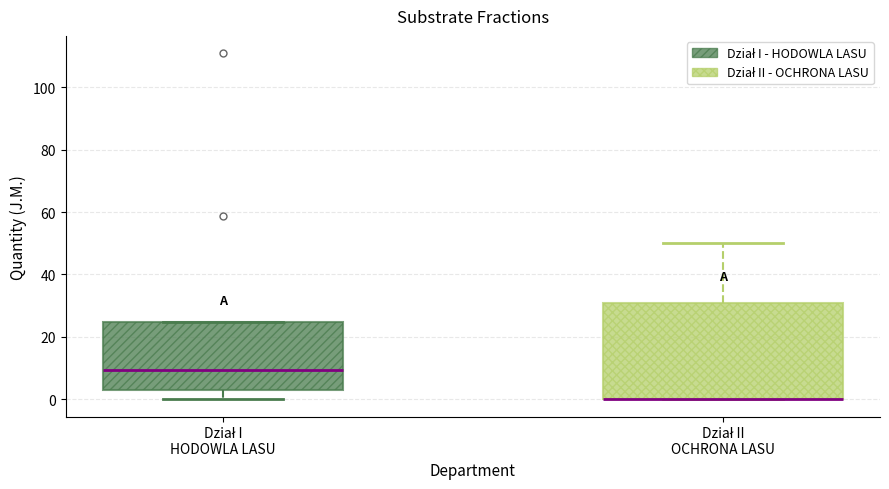

Which box is the tallest, from its lower edge to its upper edge?

Dział II OCHRONA LASU